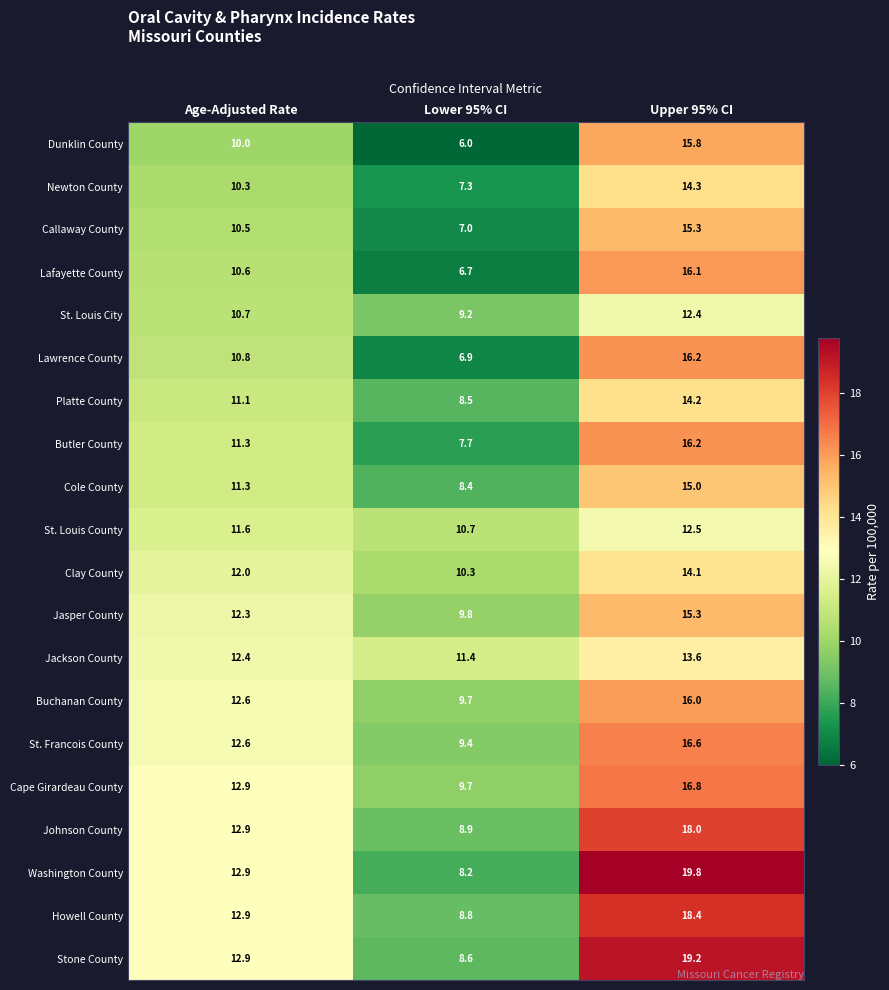

At how many categories does at least one series exceed 14?

1